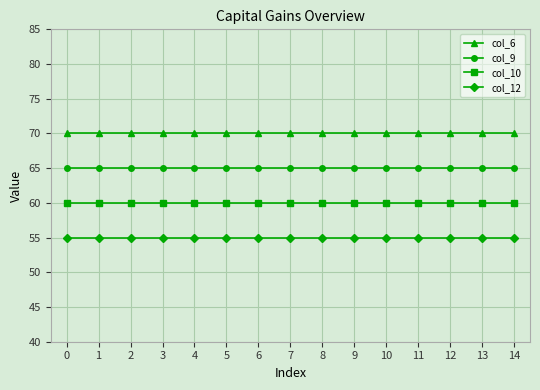

Reading left to right, what are all the values shown in this chart?

col_6: 70	70	70	70	70	70	70	70	70	70	70	70	70	70	70
col_9: 65	65	65	65	65	65	65	65	65	65	65	65	65	65	65
col_10: 60	60	60	60	60	60	60	60	60	60	60	60	60	60	60
col_12: 55	55	55	55	55	55	55	55	55	55	55	55	55	55	55